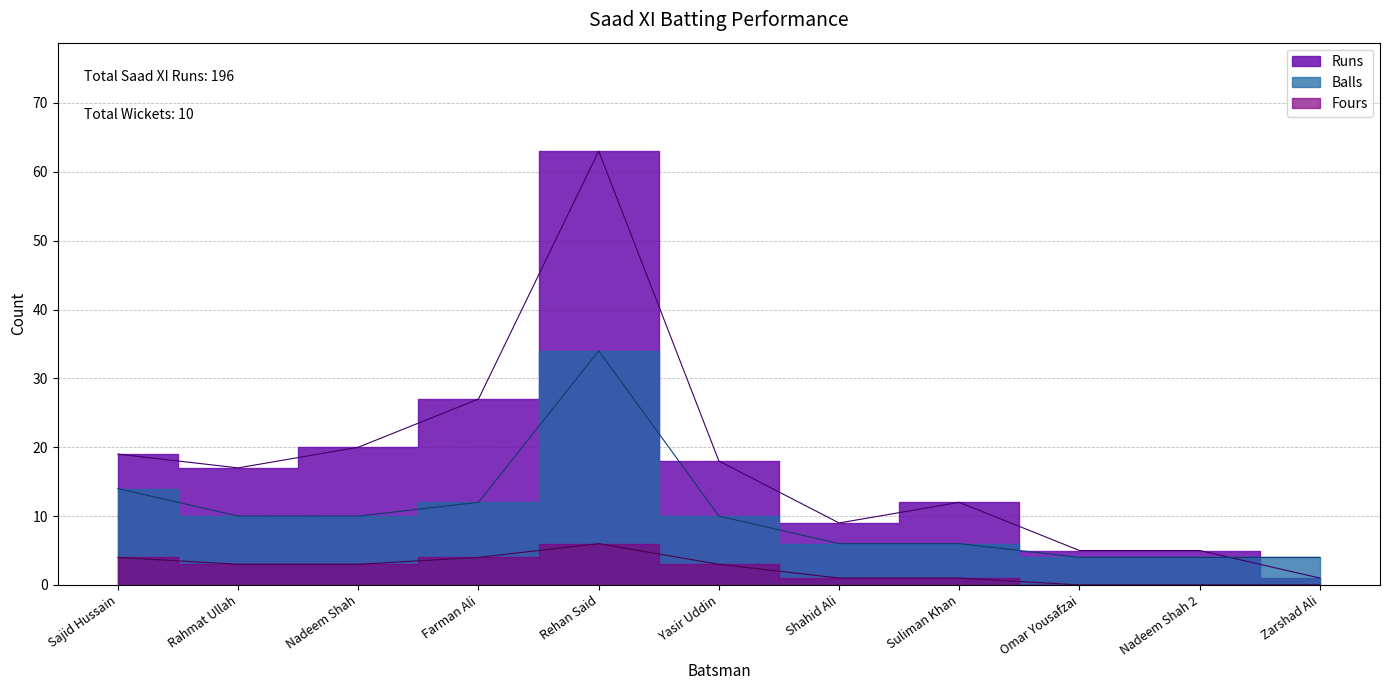

What is the average value of the Fours series?

2